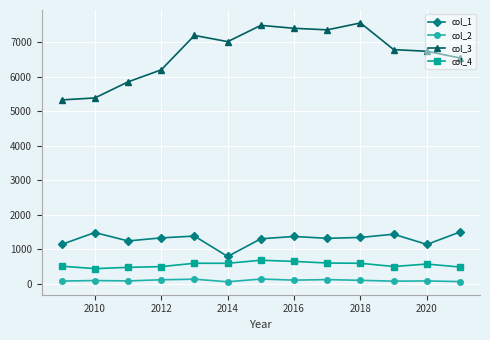

At how many categories does at least one series exceed 5475?

11